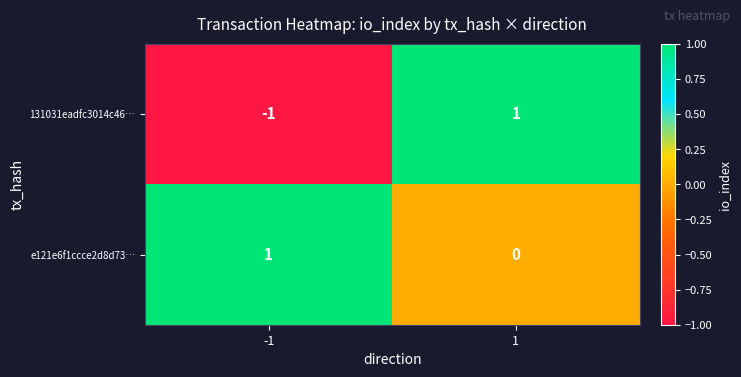

List the series in order of their overall mean, lowest first.

131031eadfc3014c46…, e121e6f1ccce2d8d73…